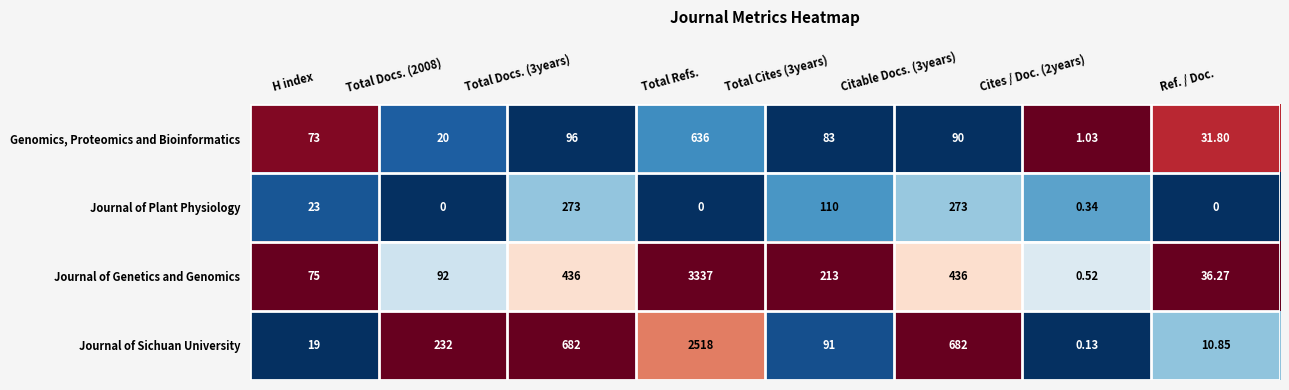

Which series has the largest total across all categories?

Journal of Genetics and Genomics